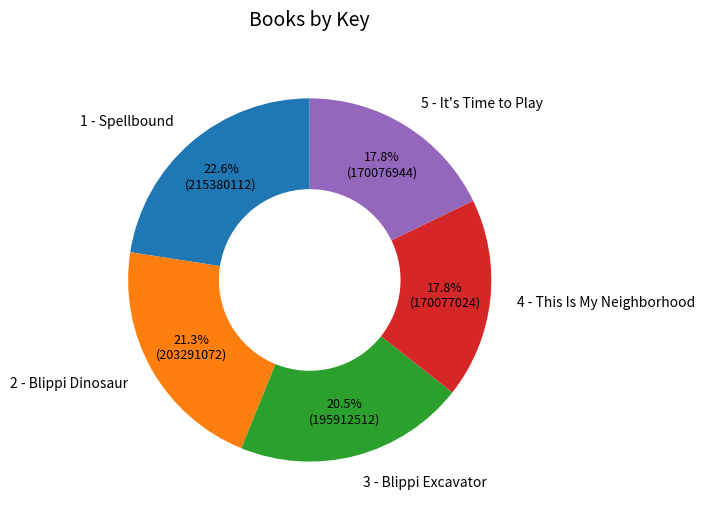

Approximately how many times larger is the value at 5 - It's Time to Play compared to 2 - Blippi Dinosaur?

0.8